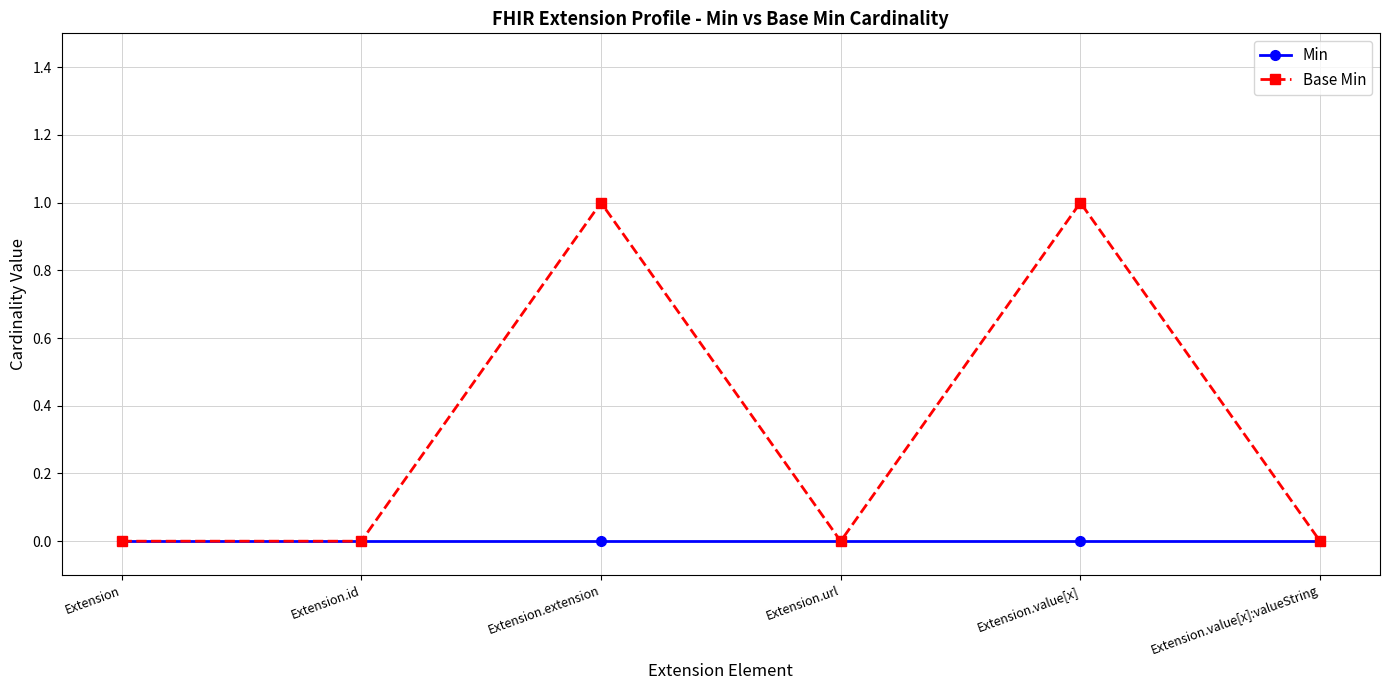

Which series has the widest spread of values?

Base Min